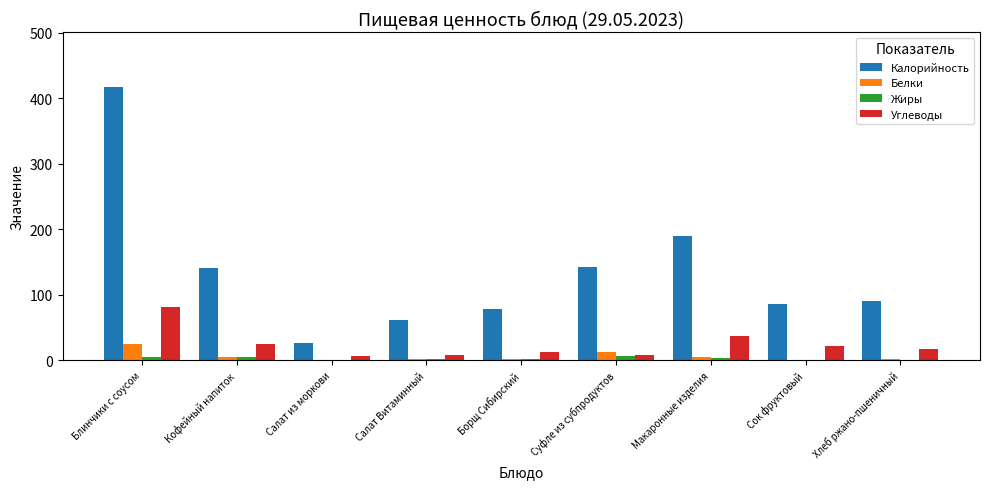

Which category has the highest value across all series?

Блинчики с соусом